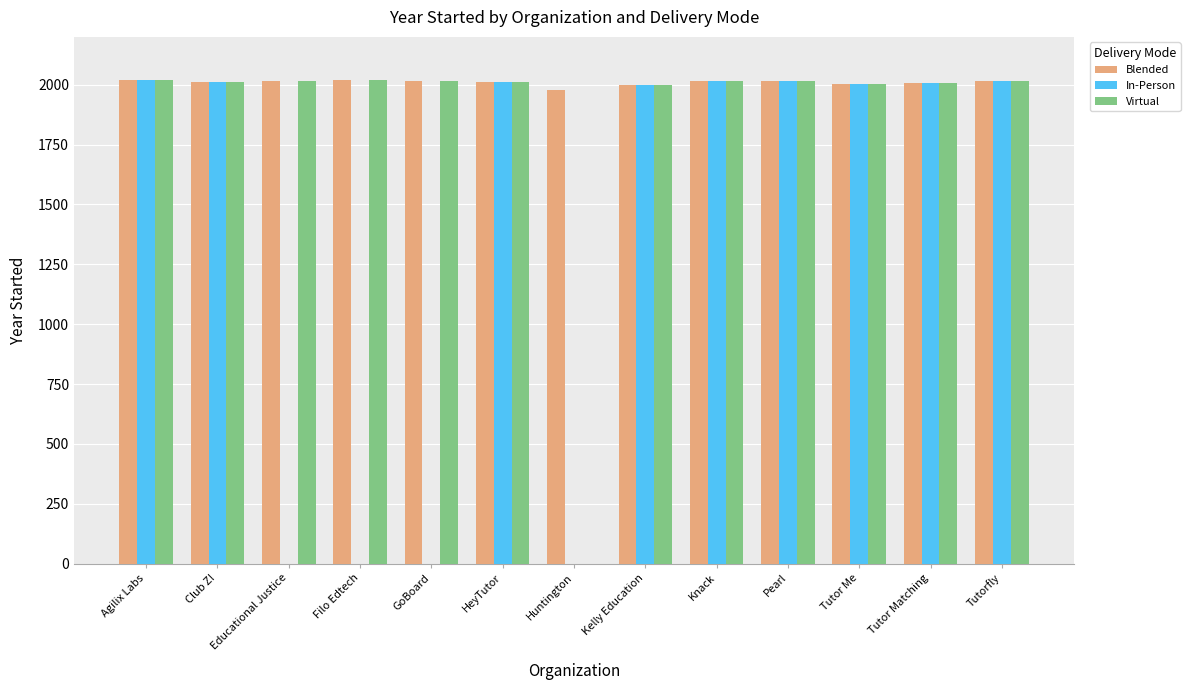

What is the sum of all Virtual values?

24162